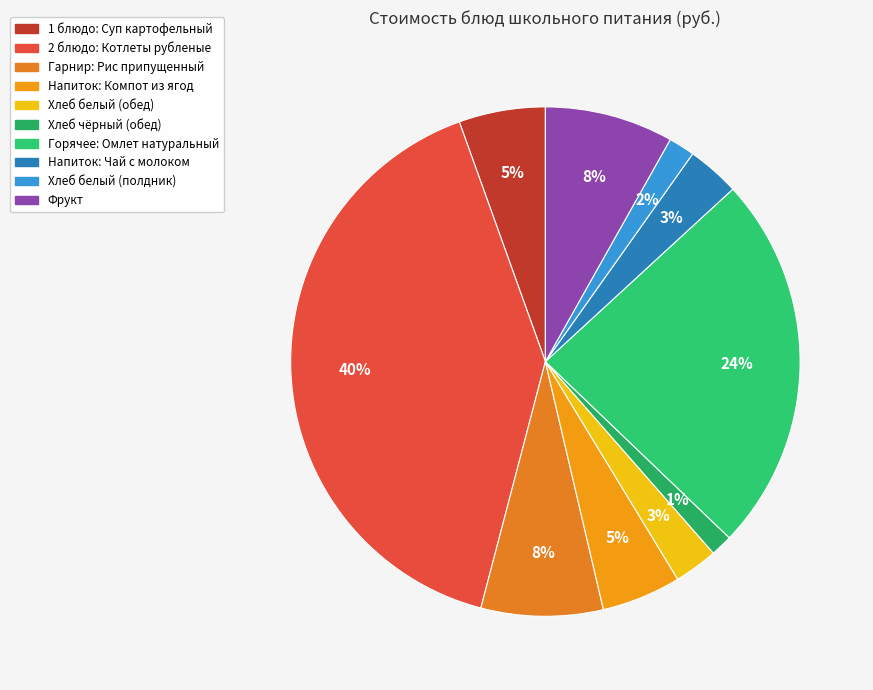

How many segments does this pie chart have?

10